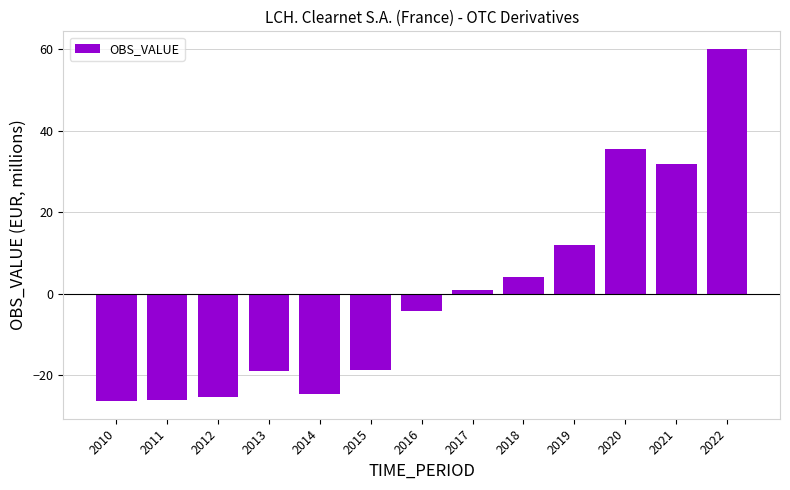

How many values are below zero?

7